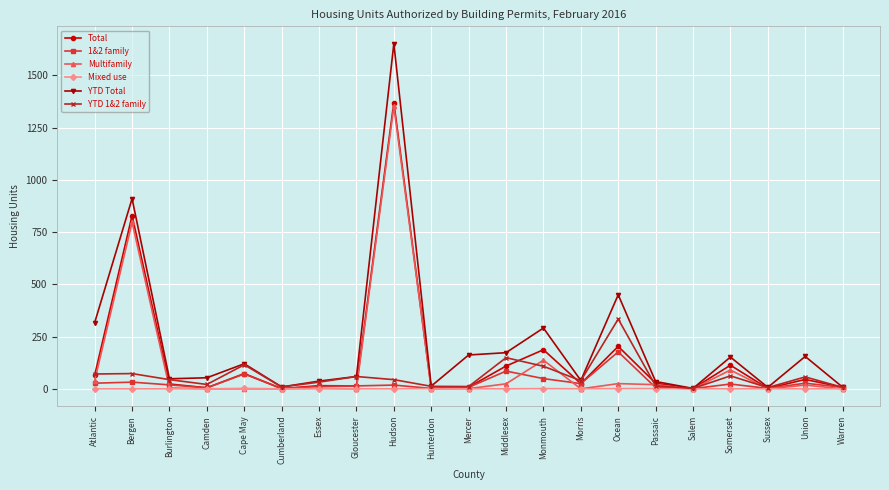

What is the label of the 4th point from the left?

Camden